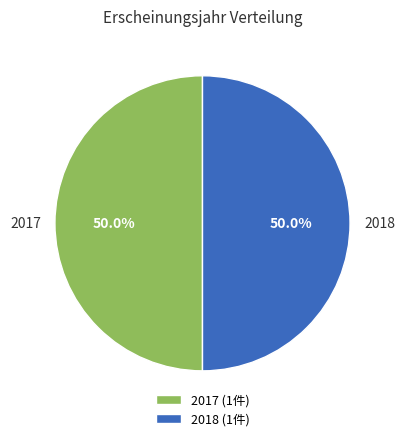

Combined, do 2017 (1件) and 2018 (1件) account for over 50%?

Yes